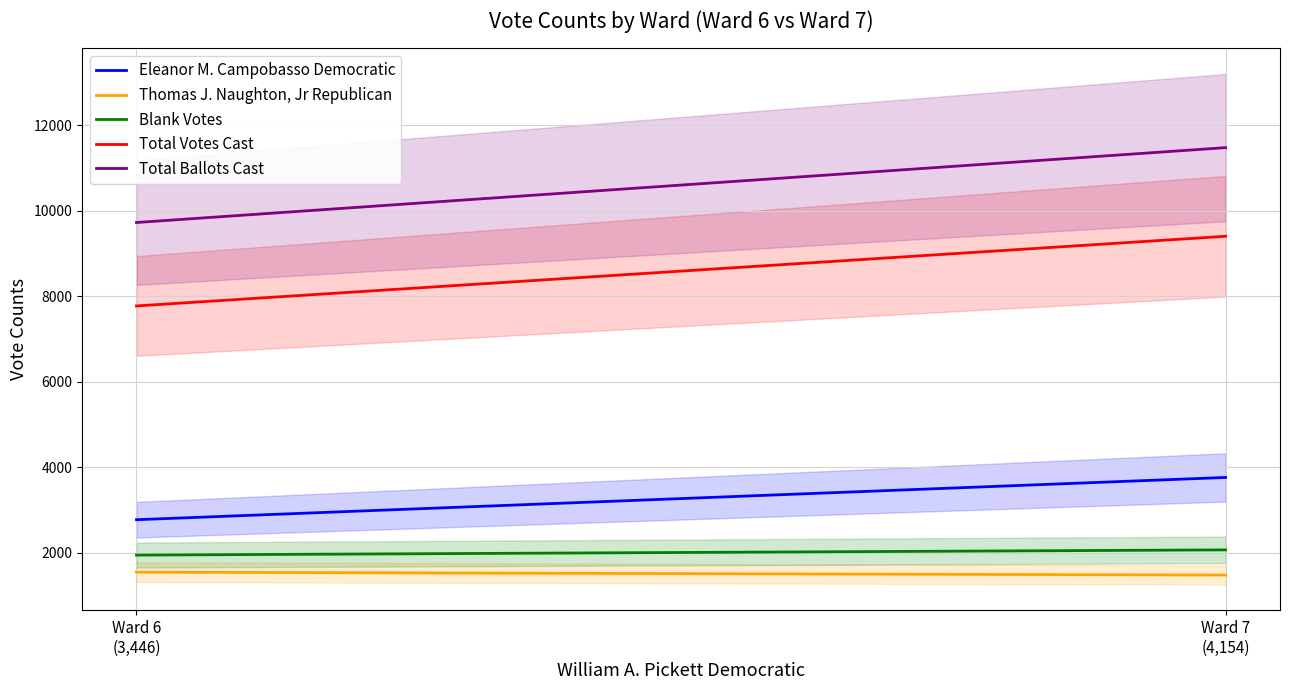

What is the value of the Eleanor M. Campobasso Democratic point at the 2nd from the left?

3765